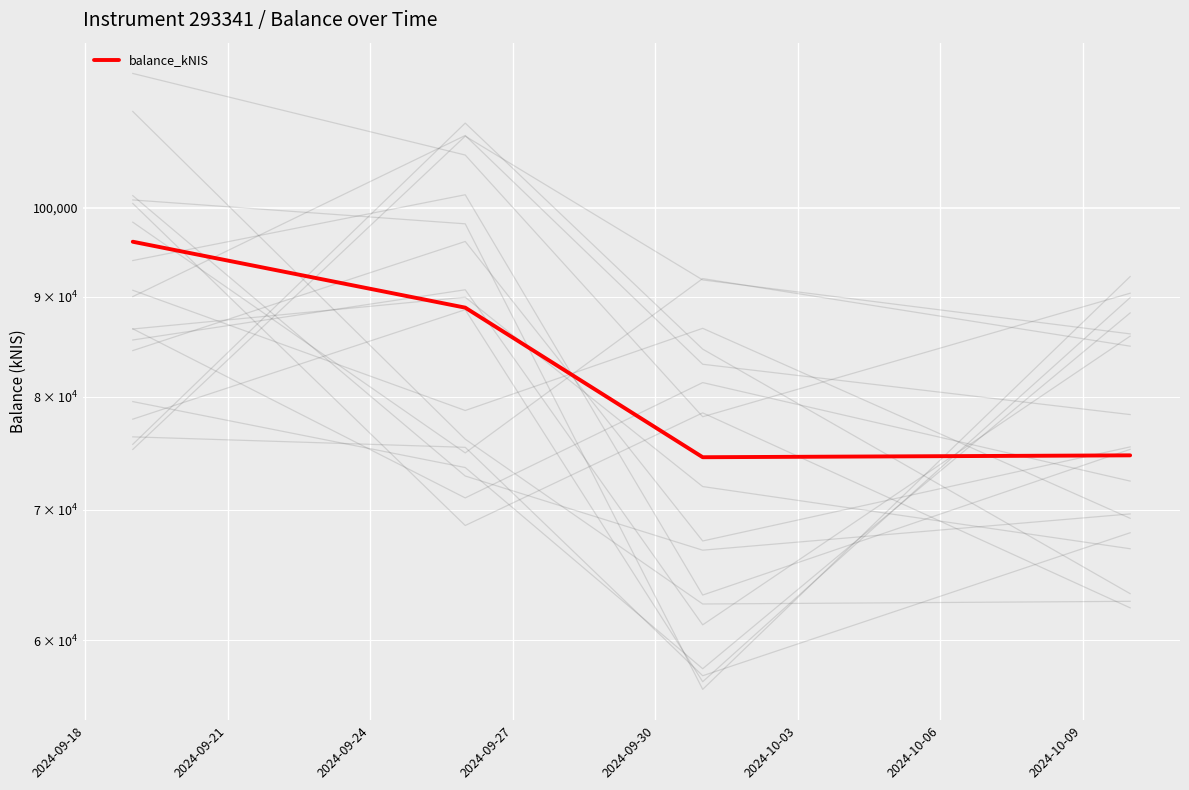

What is the value of the 1st point from the left?

96065.9